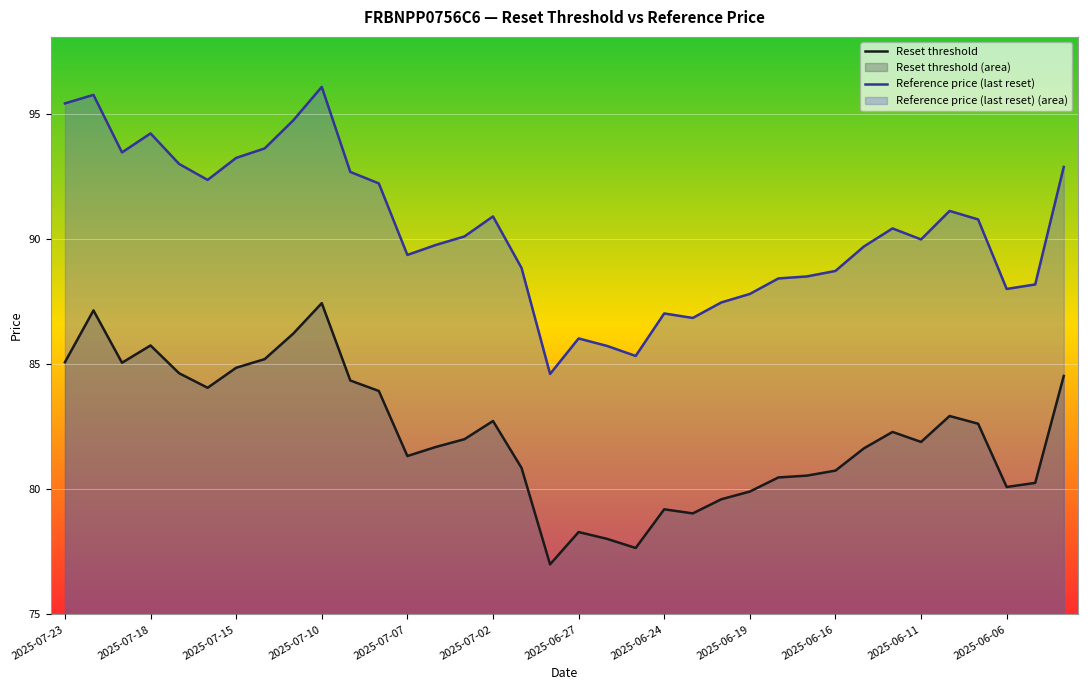

What is the difference between the maximum and minimum values in the Reset threshold series?

10.4